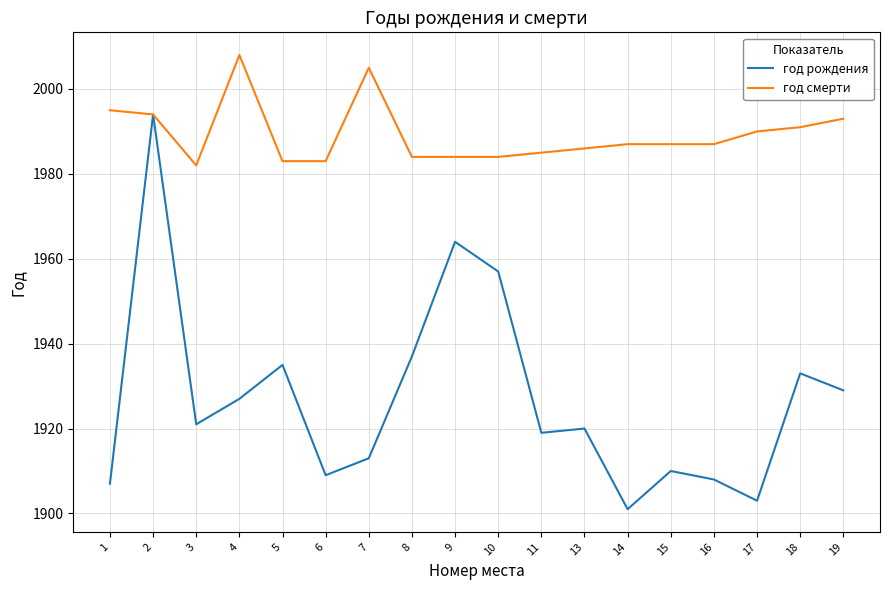

At which category is the sum across all series the highest?

2